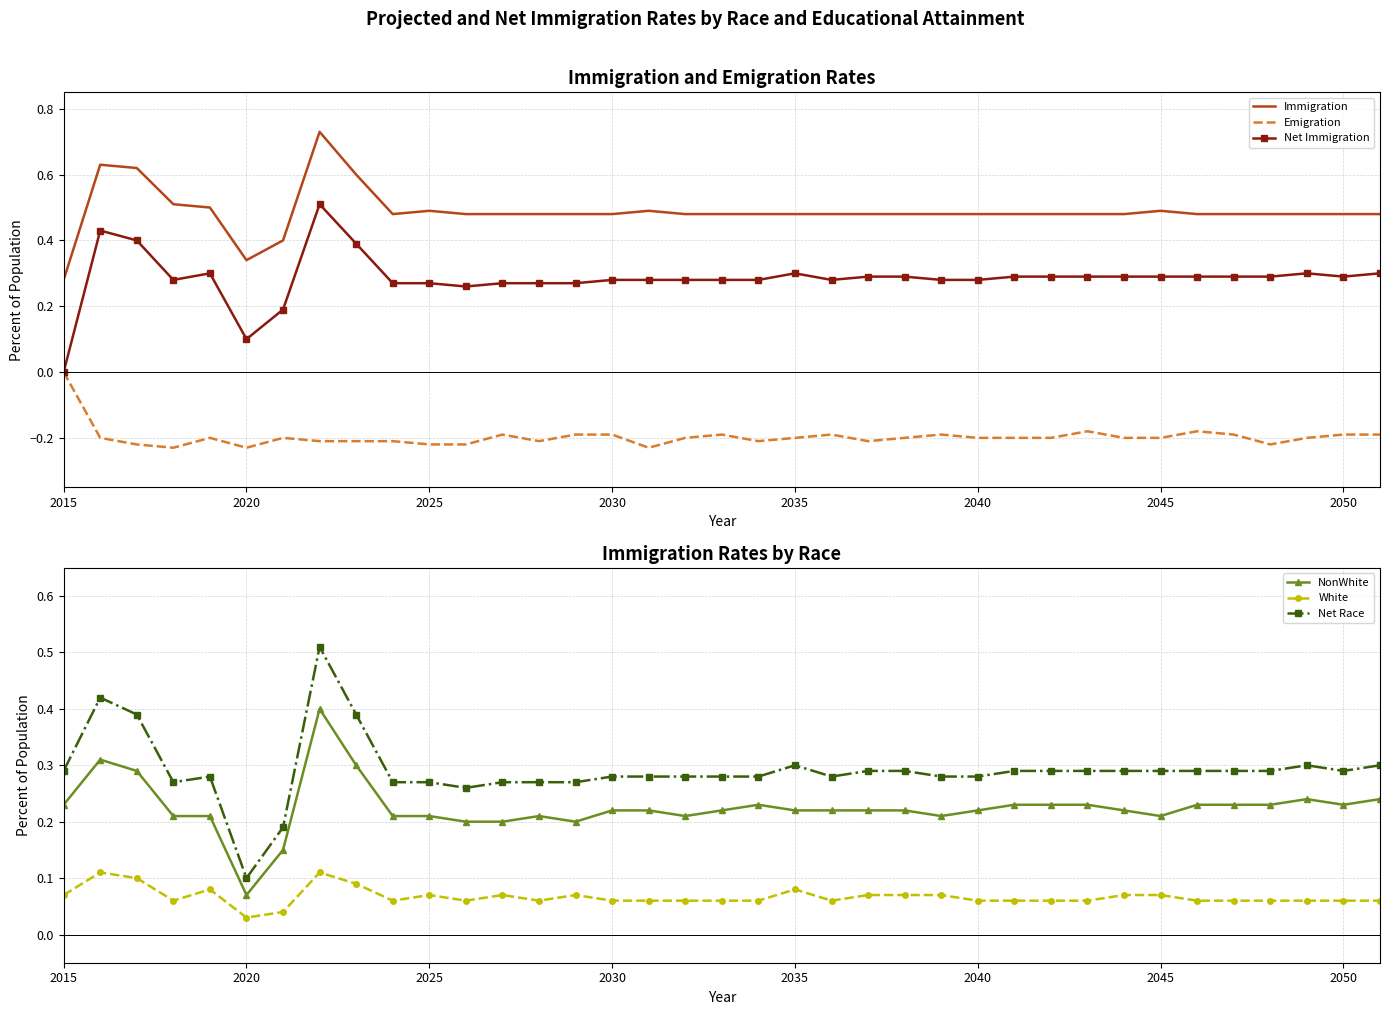

Is this an area chart (filled region under the line)?

No